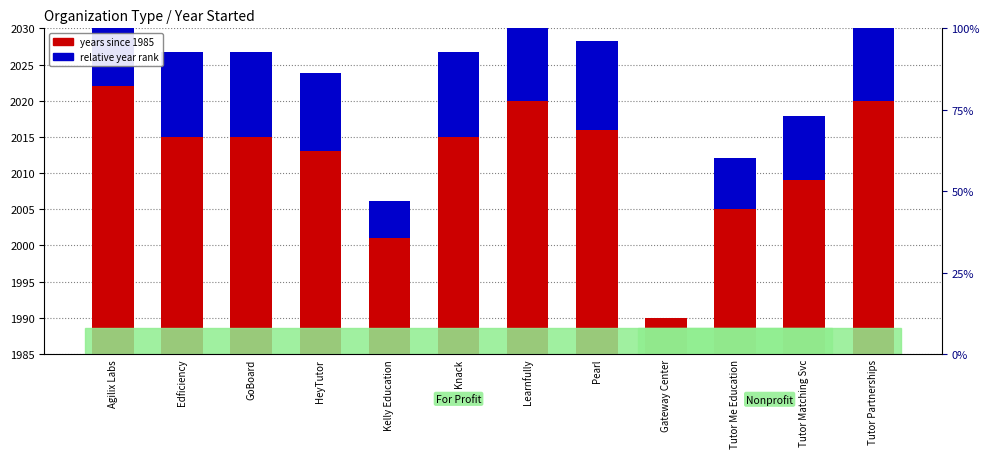

Between Edficiency and Tutor Partnerships, which series saw the biggest shift?

years since 1985